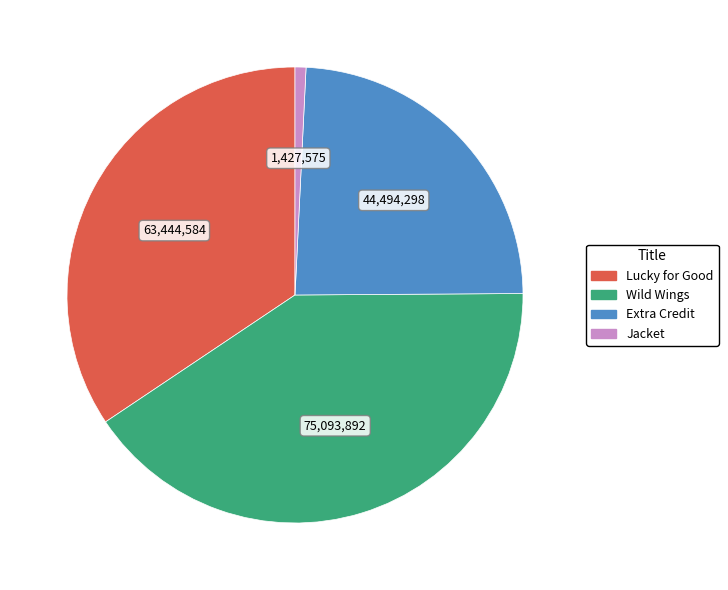

Is it true that Wild Wings is 28% of the pie?

False